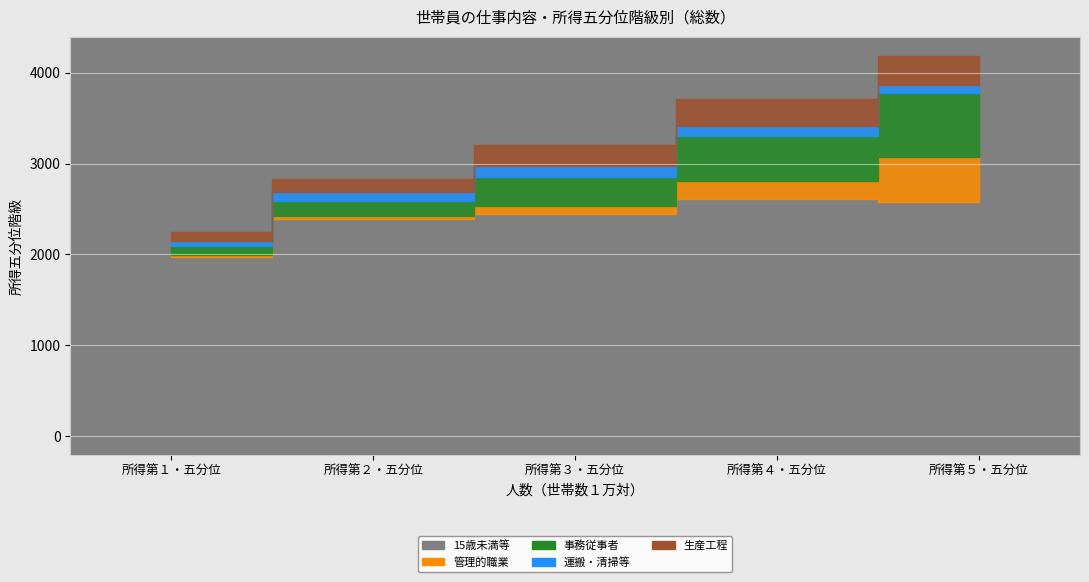

At how many categories does at least one series exceed 1654?

5